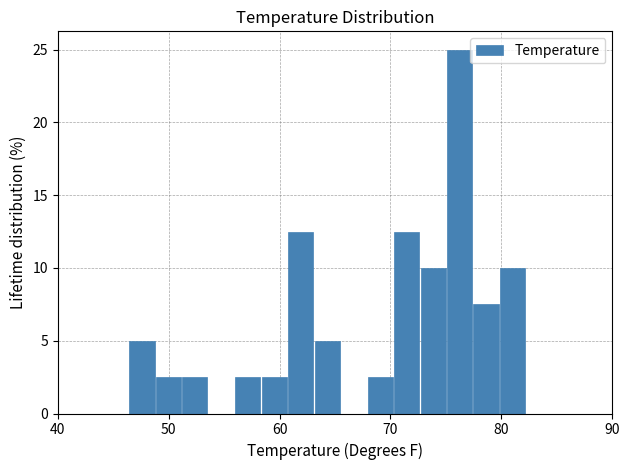

Around what value on the x-axis is the tallest bar? Give the approximate position of its centre, as read against the axis.

76